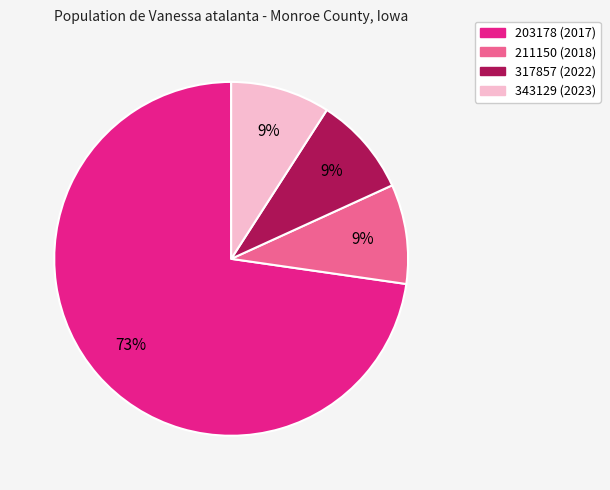

What is the largest slice in the pie chart?

203178